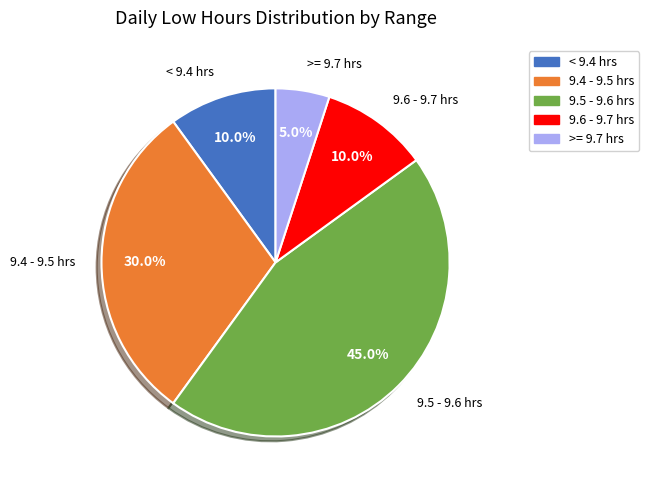

Does any single category account for the majority?

No